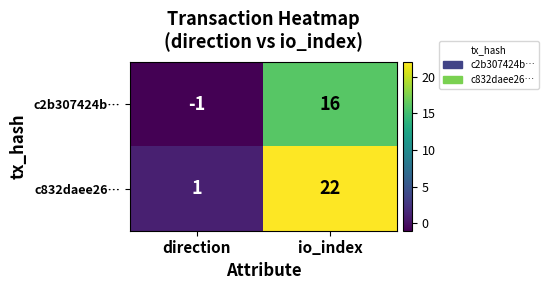

Between direction and io_index, which series saw the biggest shift?

c832daee26…